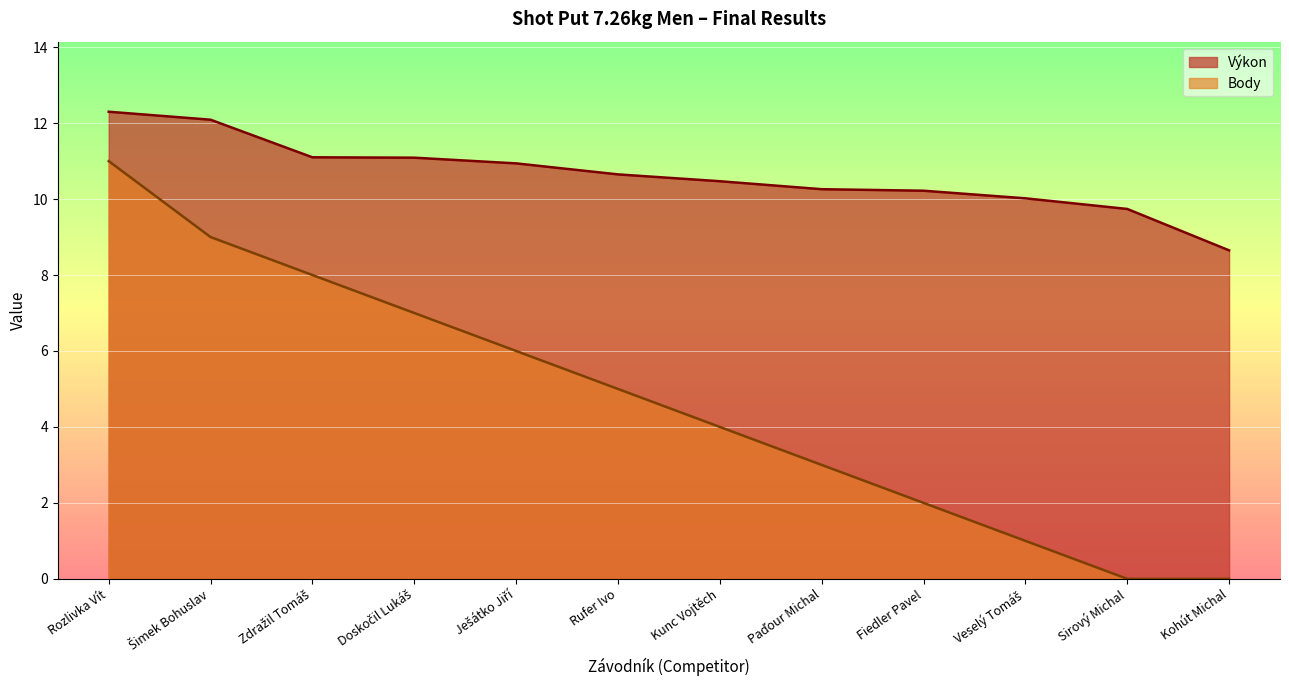

Which category has the highest value in the Výkon series?

Rozlivka Vít